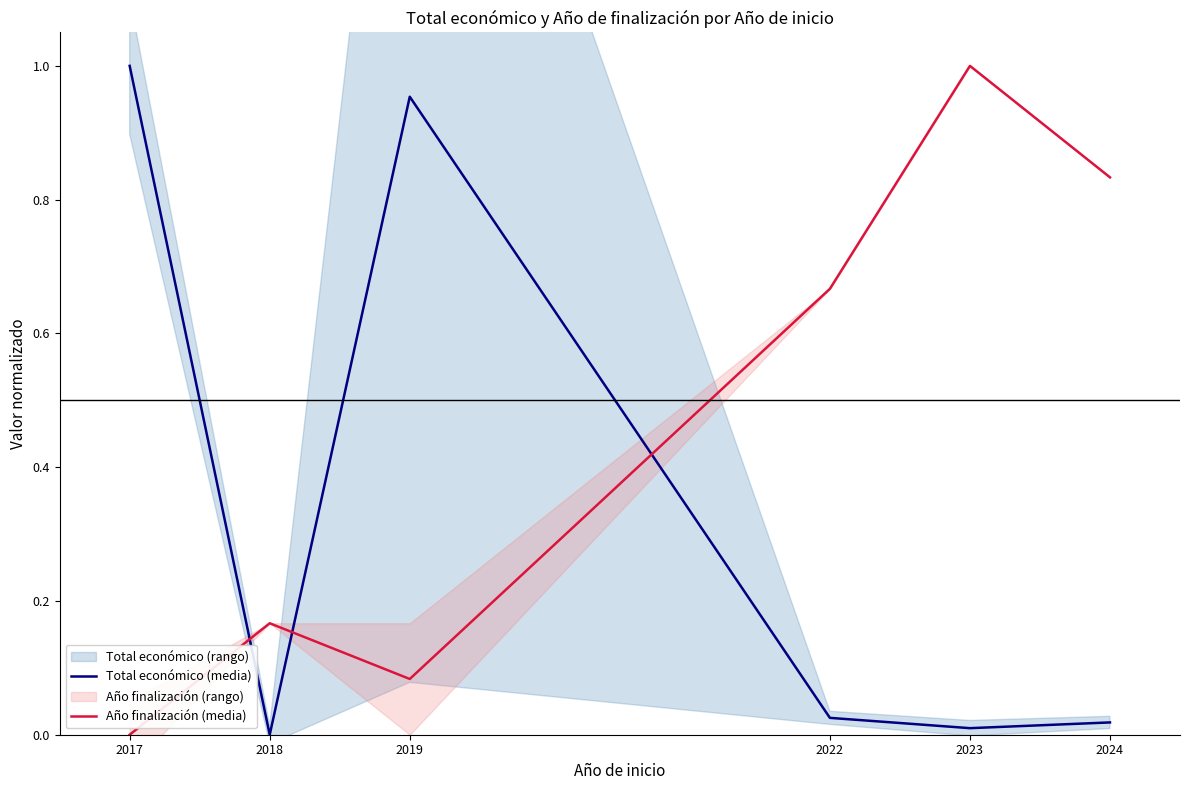

Which category has the highest value in the Total económico (media) series?

2017